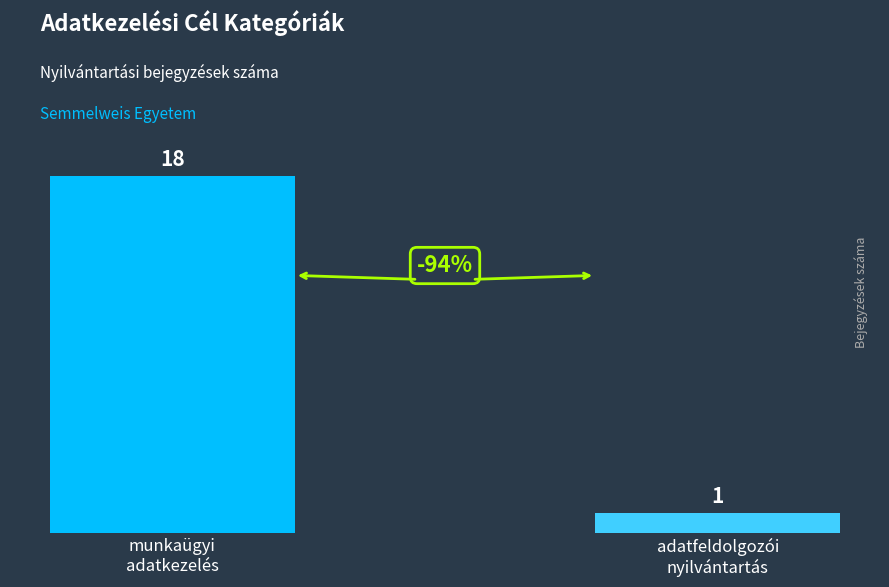

What is the difference between the values at adatfeldolgozói
nyilvántartás and munkaügyi
adatkezelés?

17